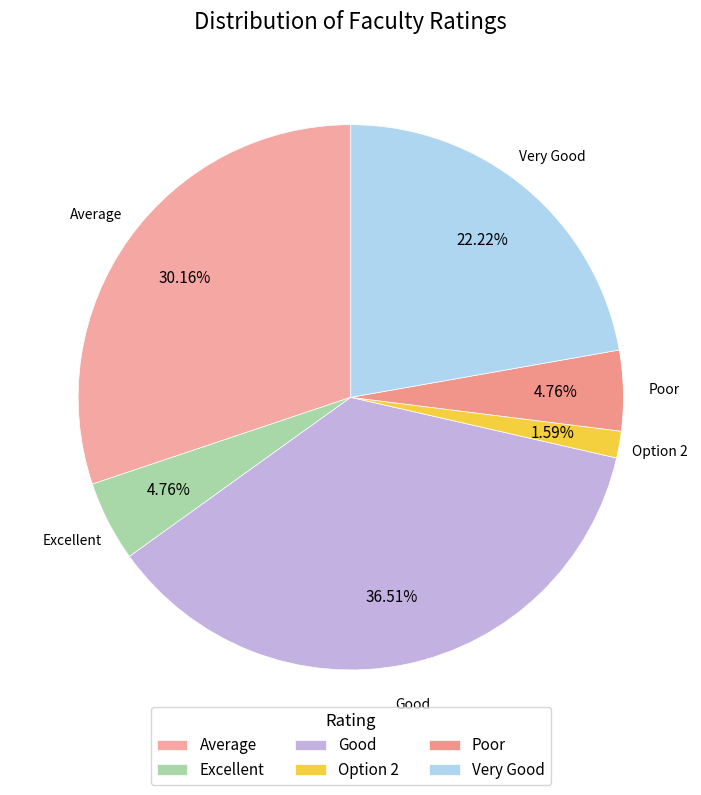

Between Excellent and Good, which is larger?

Good